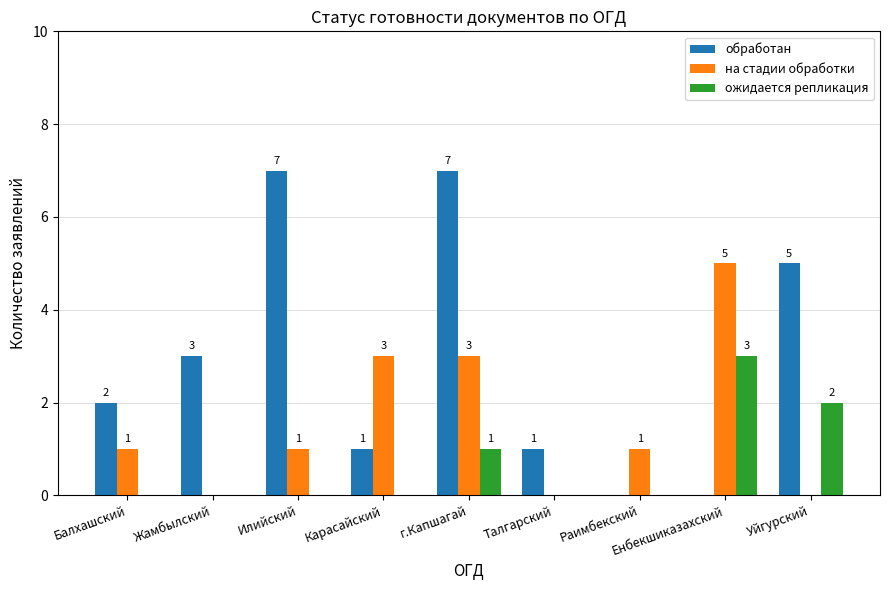

What is the sum of all обработан values?

26